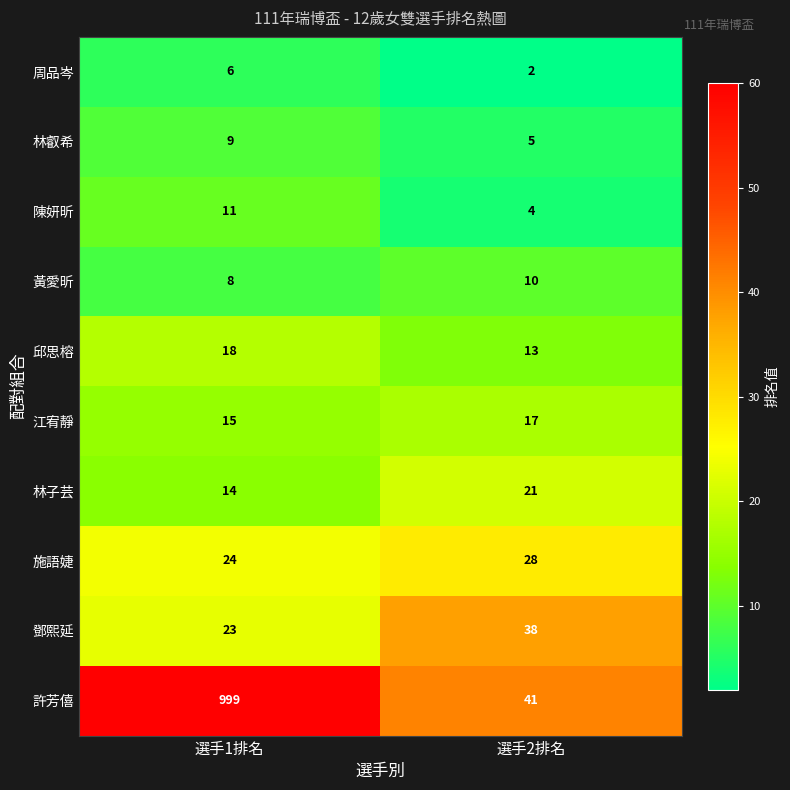

What is the average value of the 陳妍昕 series?

8